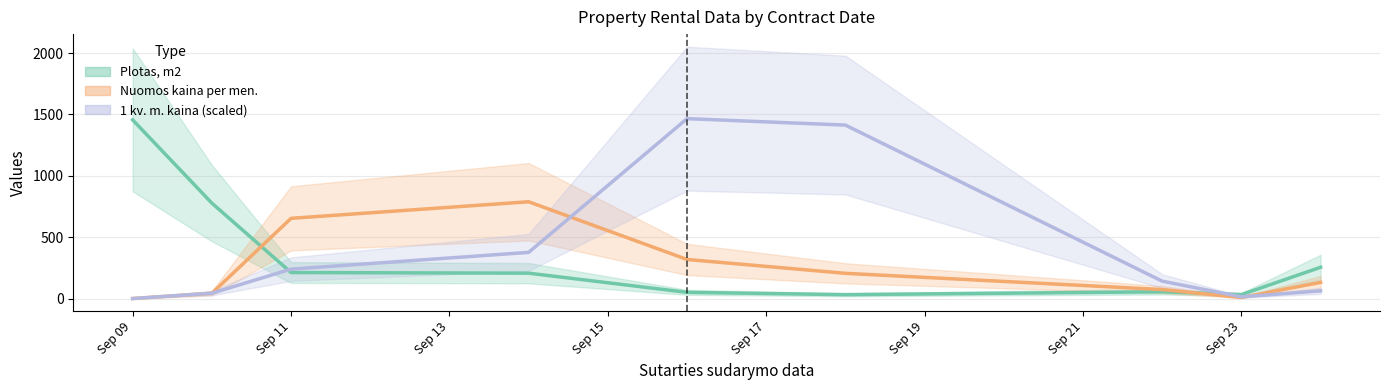

Which series has the largest range (max minus min)?

1 kv. m. kaina (scaled)